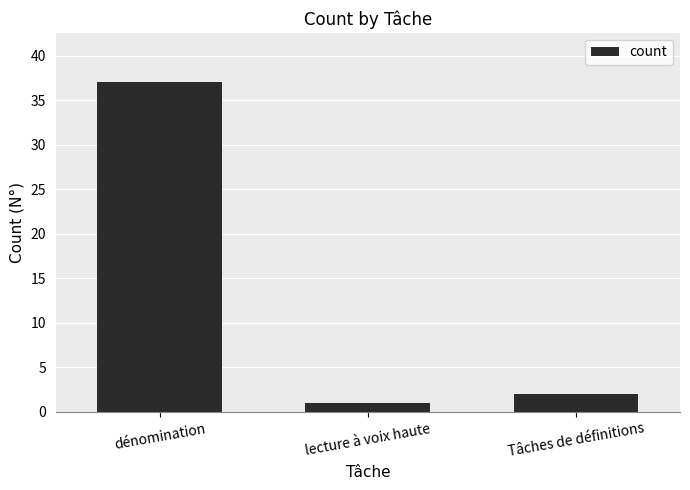

At which label does the data first exceed 2?

dénomination